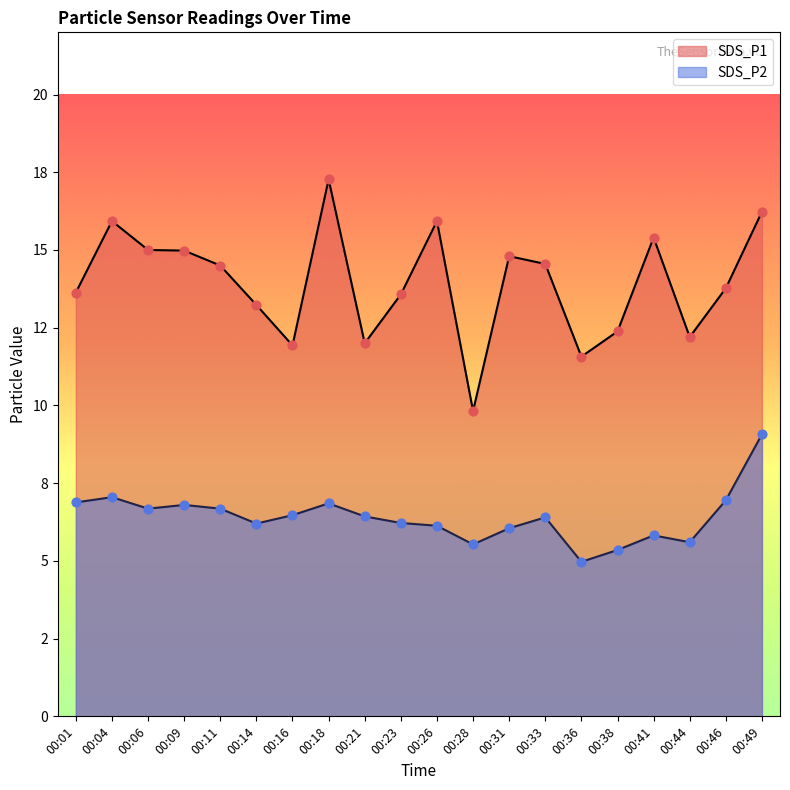

At how many categories does at least one series exceed 16?

2